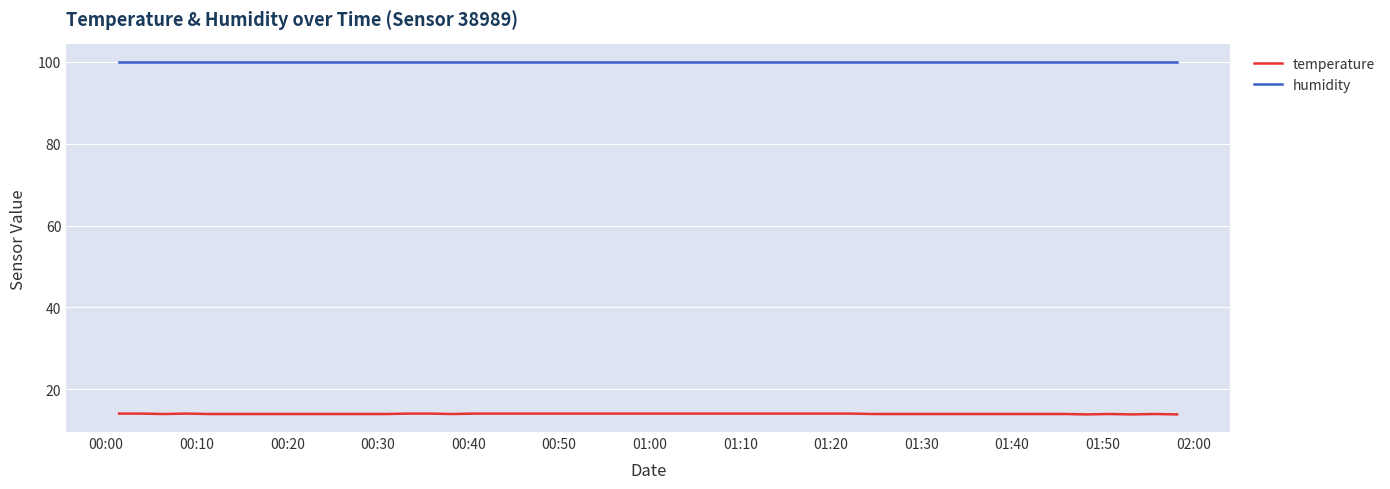

What is the lowest value of the temperature series?

13.9